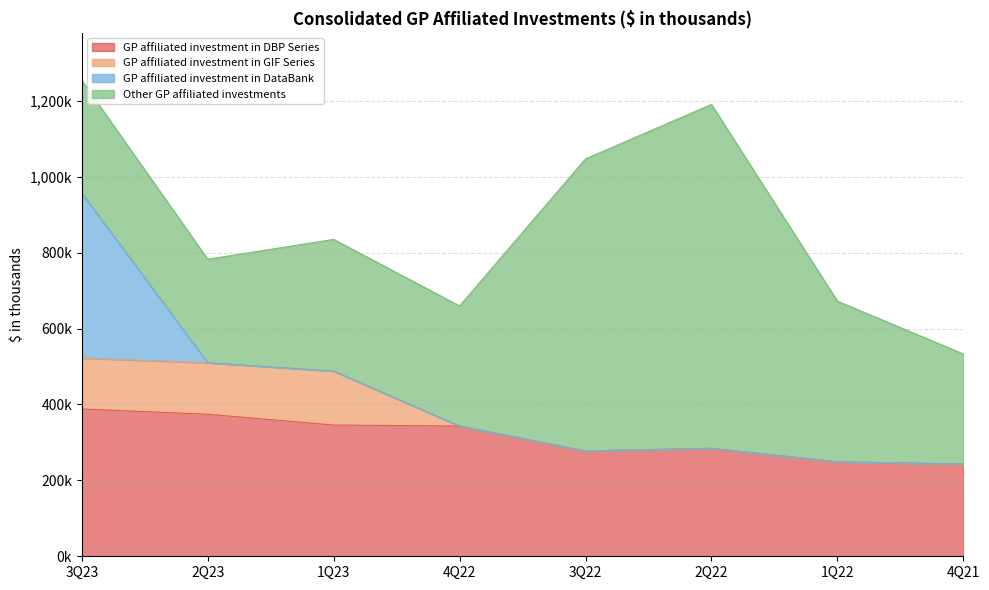

What position from the left is 3Q22?

5